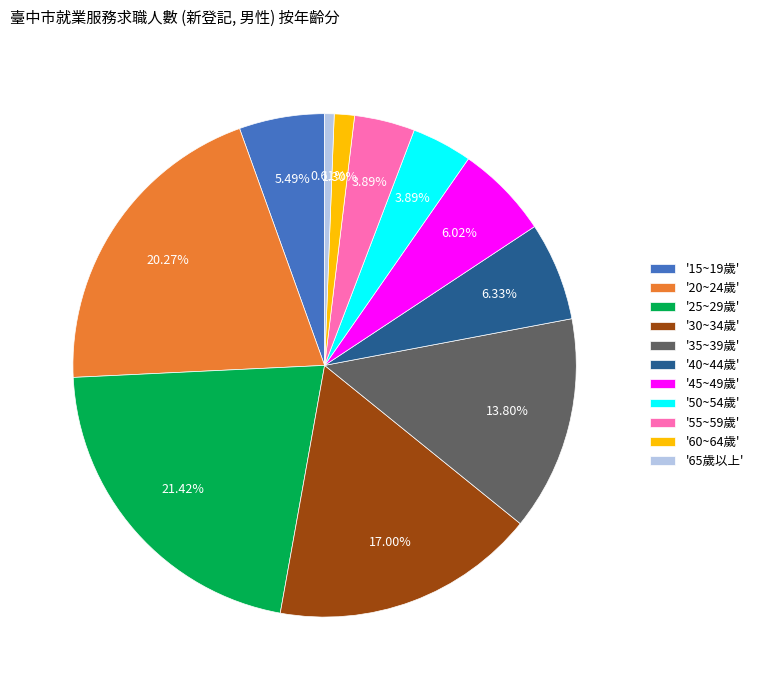

Count the number of slices in the pie.

11